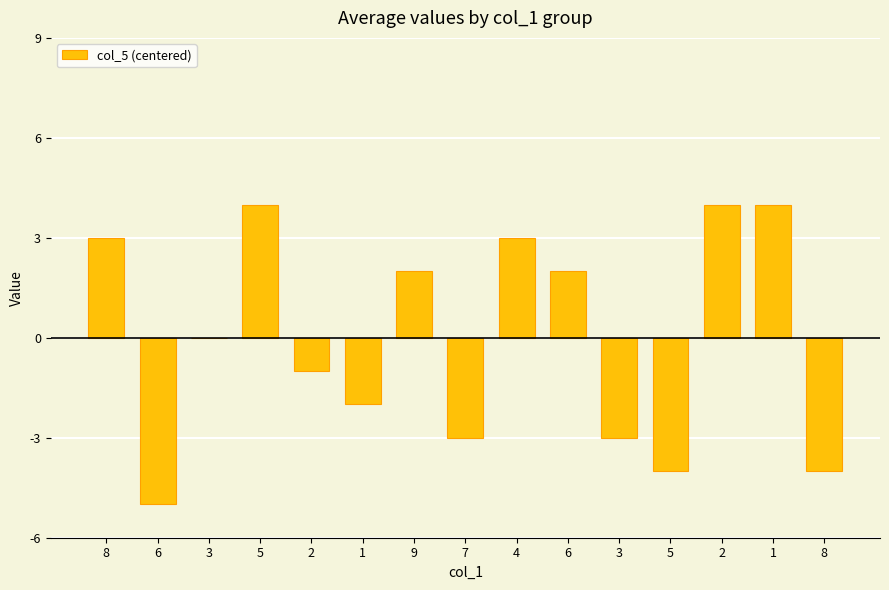

Which has a higher value, 9 or 2?

9